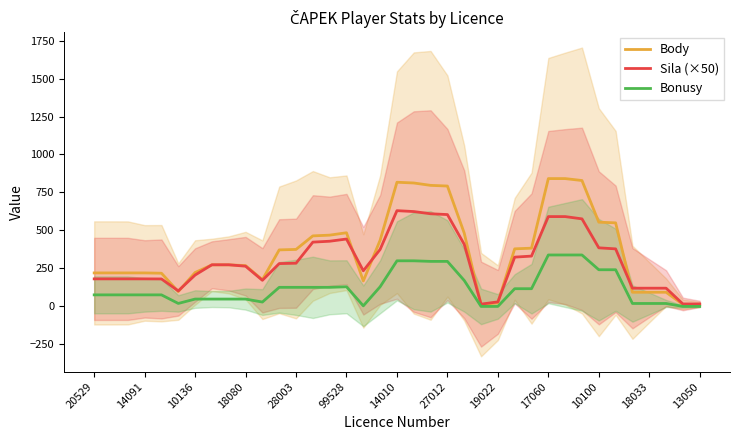

True or false: Bonusy has a value of 48.4 at 18080.

True